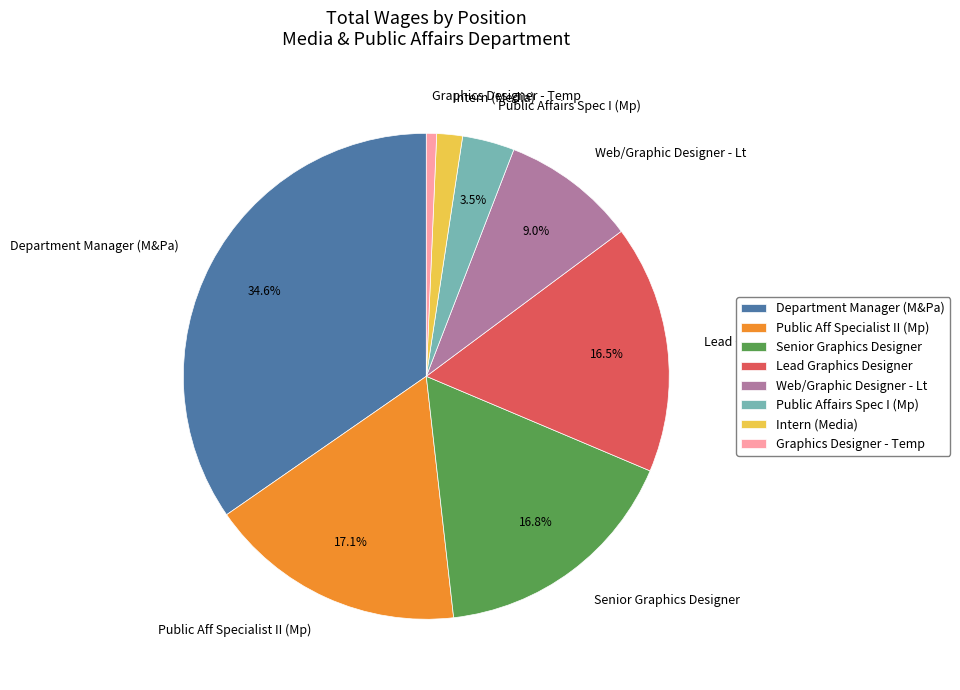

To the nearest percent, what is the difference between the largest and smallest slice percentages?

34%